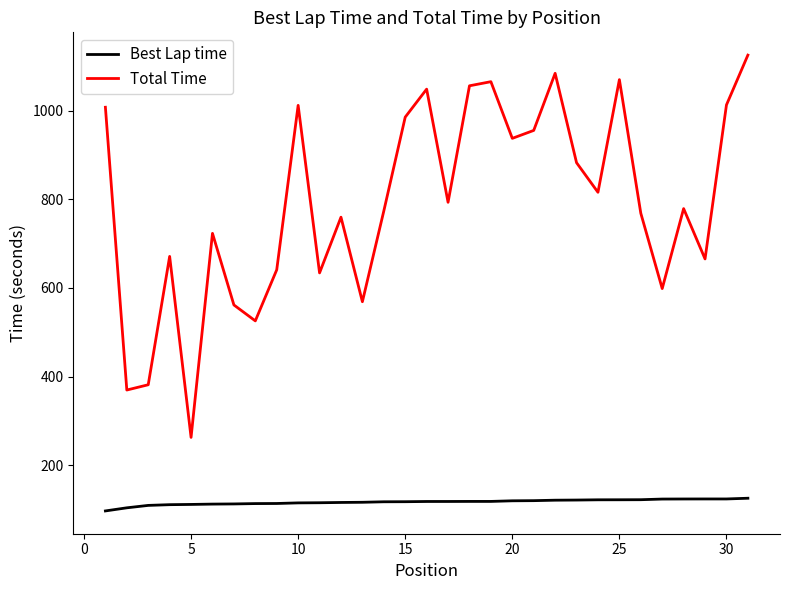

Rank the series by their average value, from highest to lowest.

Total Time, Best Lap time